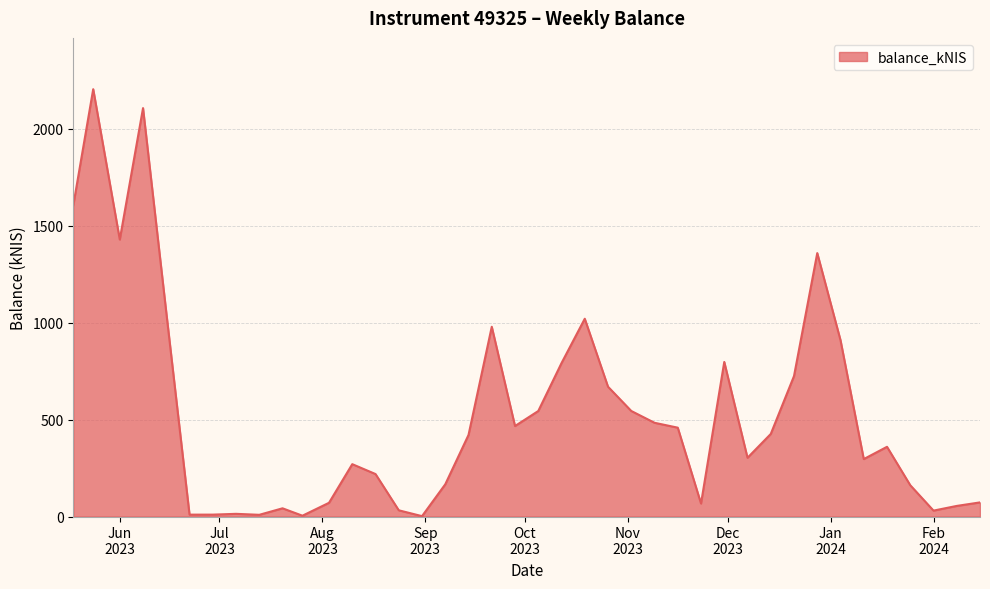

What is the difference between the maximum and minimum values?

2201.4